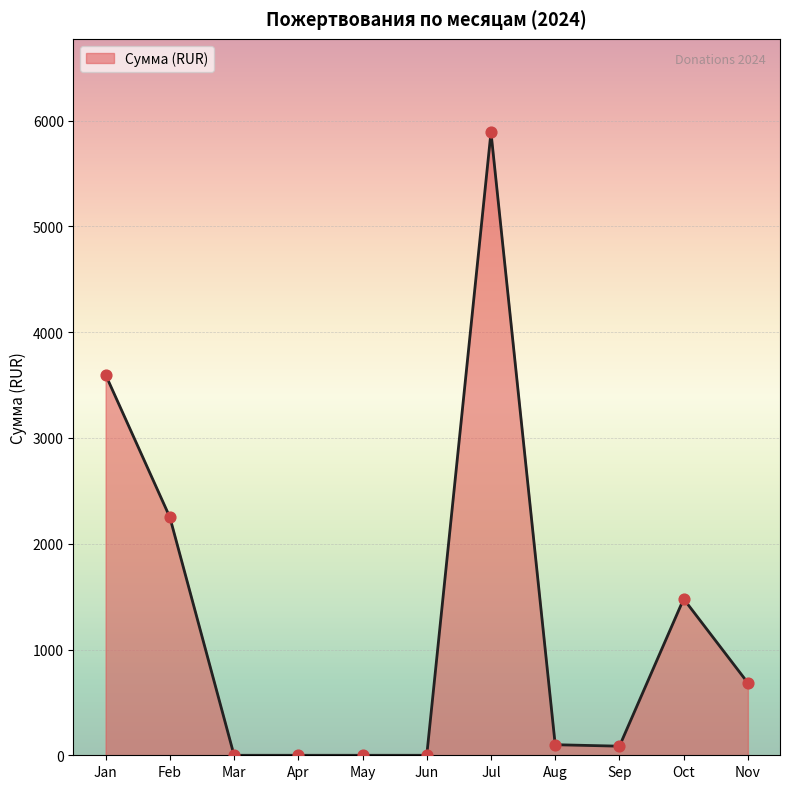

What is the change in value from Feb to Nov?

-1567.1